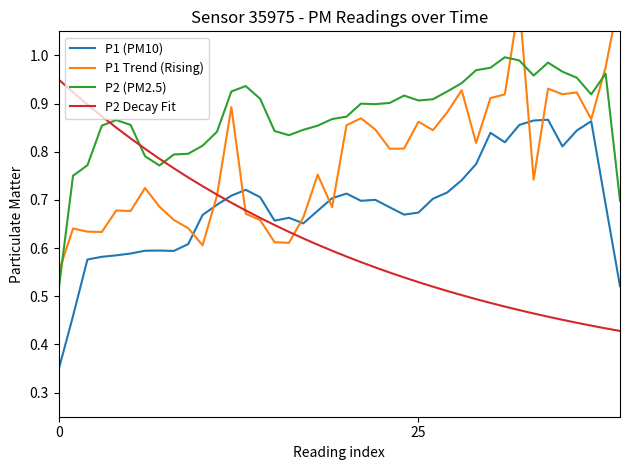

Which has a higher value, 29 or 24?

29